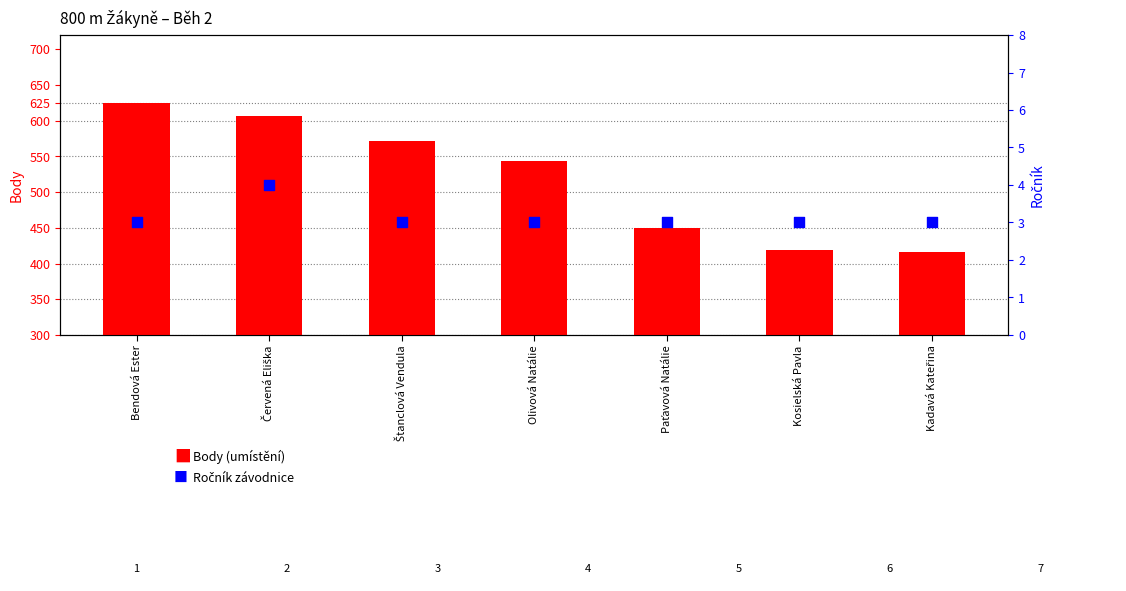

Which series contains the highest Y value?

Body